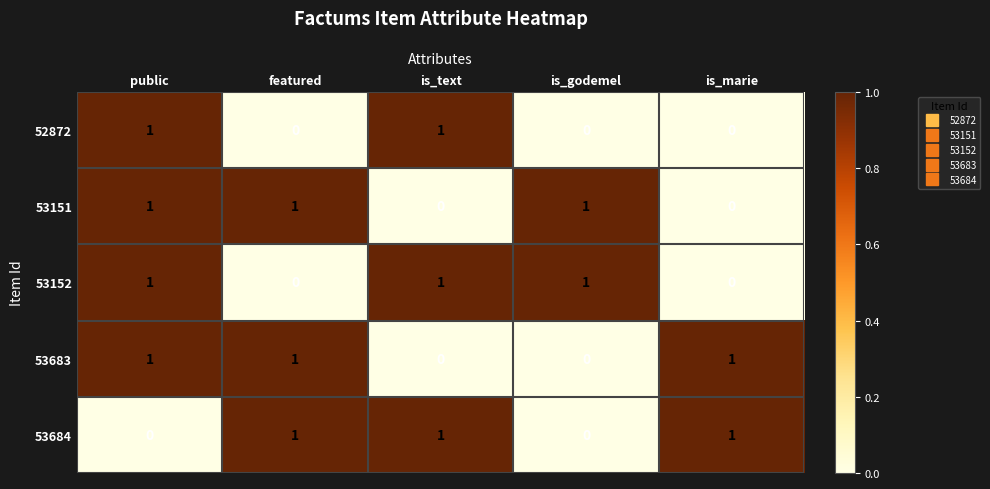

Reading right to left, what are all the values shown in this chart?

52872: is_marie=0	is_godemel=0	is_text=1	featured=0	public=1
53151: is_marie=0	is_godemel=1	is_text=0	featured=1	public=1
53152: is_marie=0	is_godemel=1	is_text=1	featured=0	public=1
53683: is_marie=1	is_godemel=0	is_text=0	featured=1	public=1
53684: is_marie=1	is_godemel=0	is_text=1	featured=1	public=0